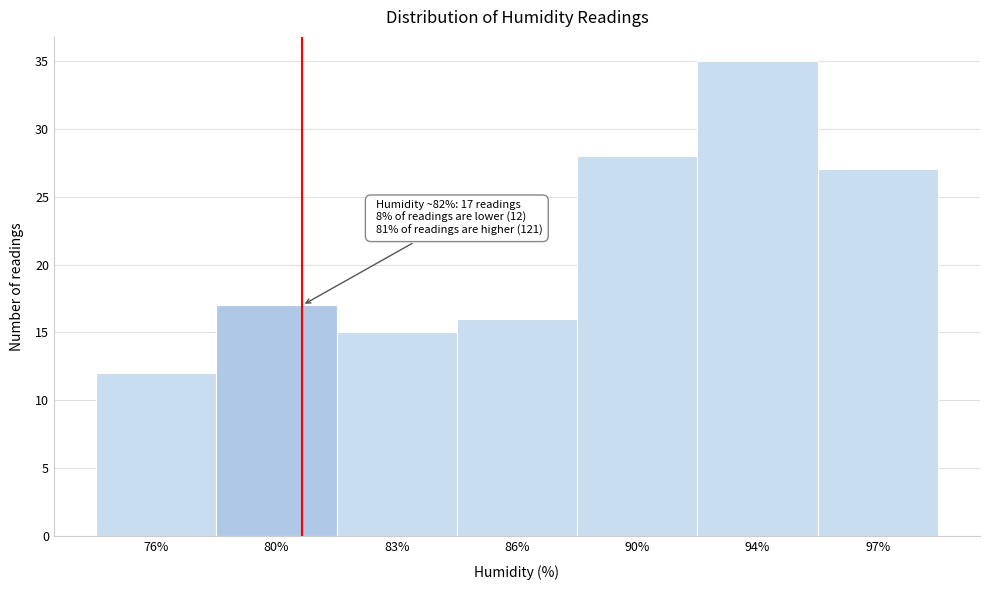

Reading right to left, transcribe all the data shown in this chart.

27	35	28	16	15	17	12